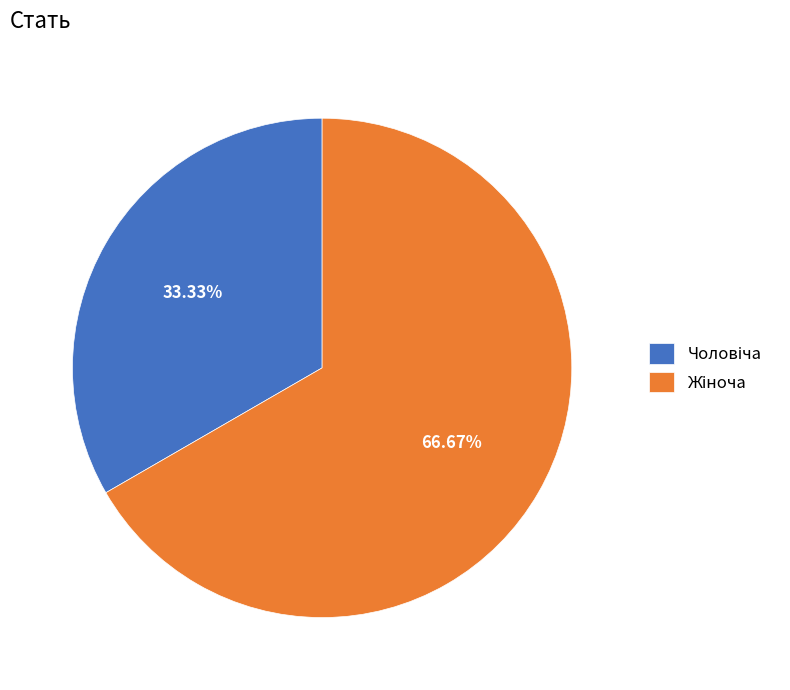

Does any single category account for the majority?

Yes